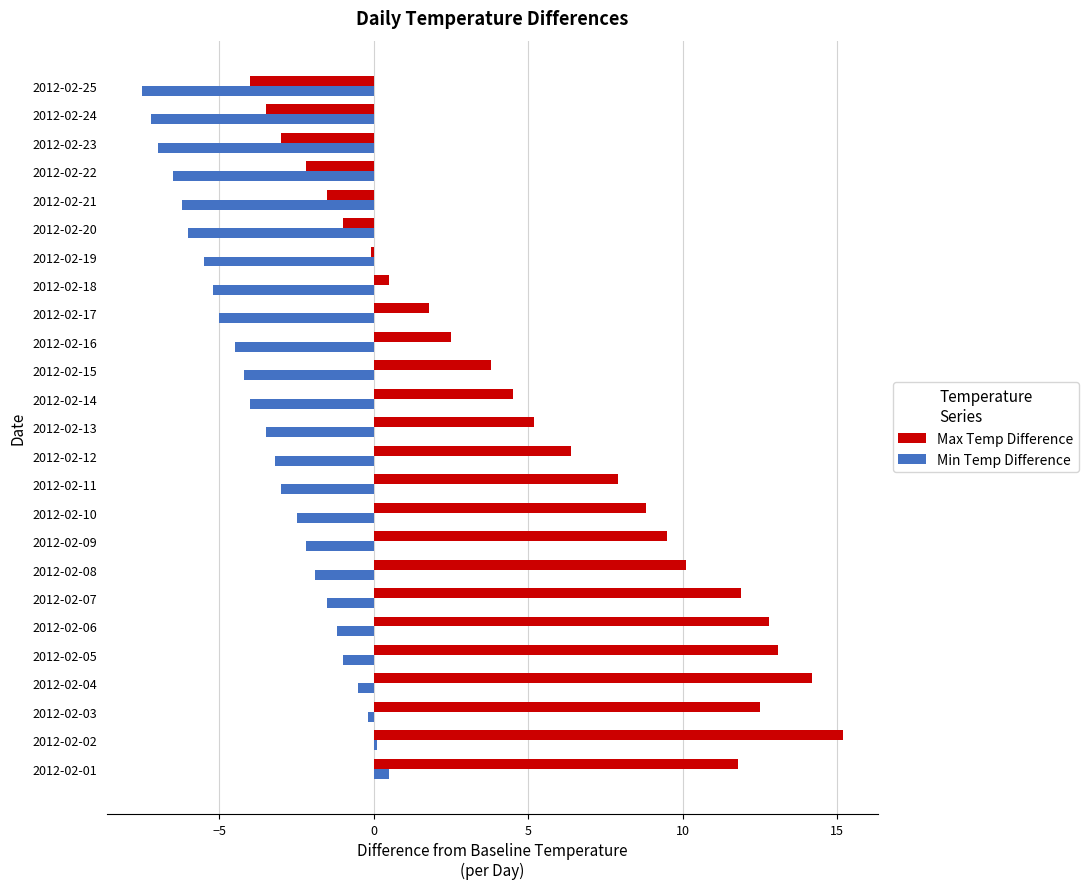

What is the difference between the maximum and minimum values in the Max Temp Difference series?

19.2